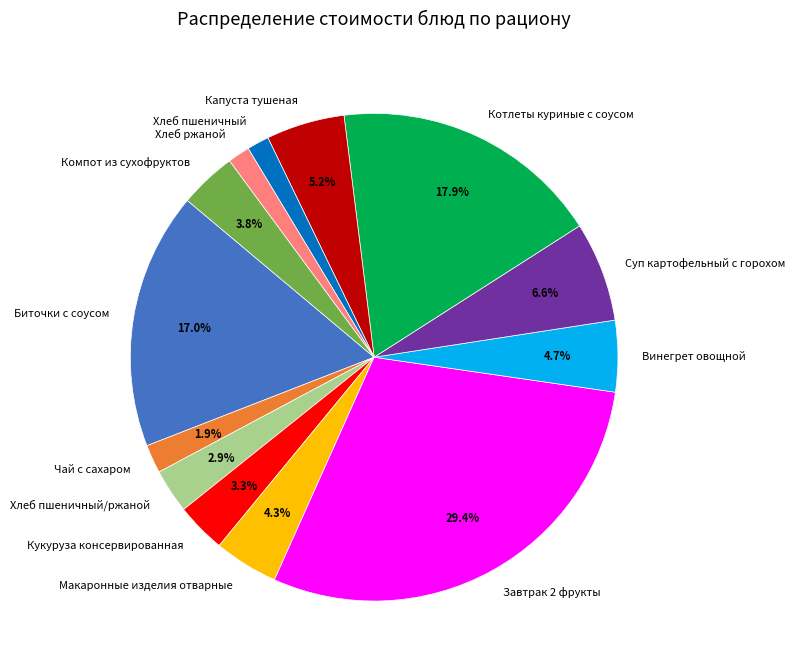

Is Суп картофельный с горохом the majority of the pie?

No